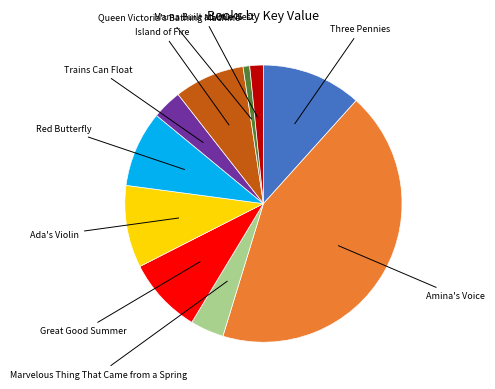

Is it true that Queen Victoria's Bathing Machine is 1% of the pie?

True